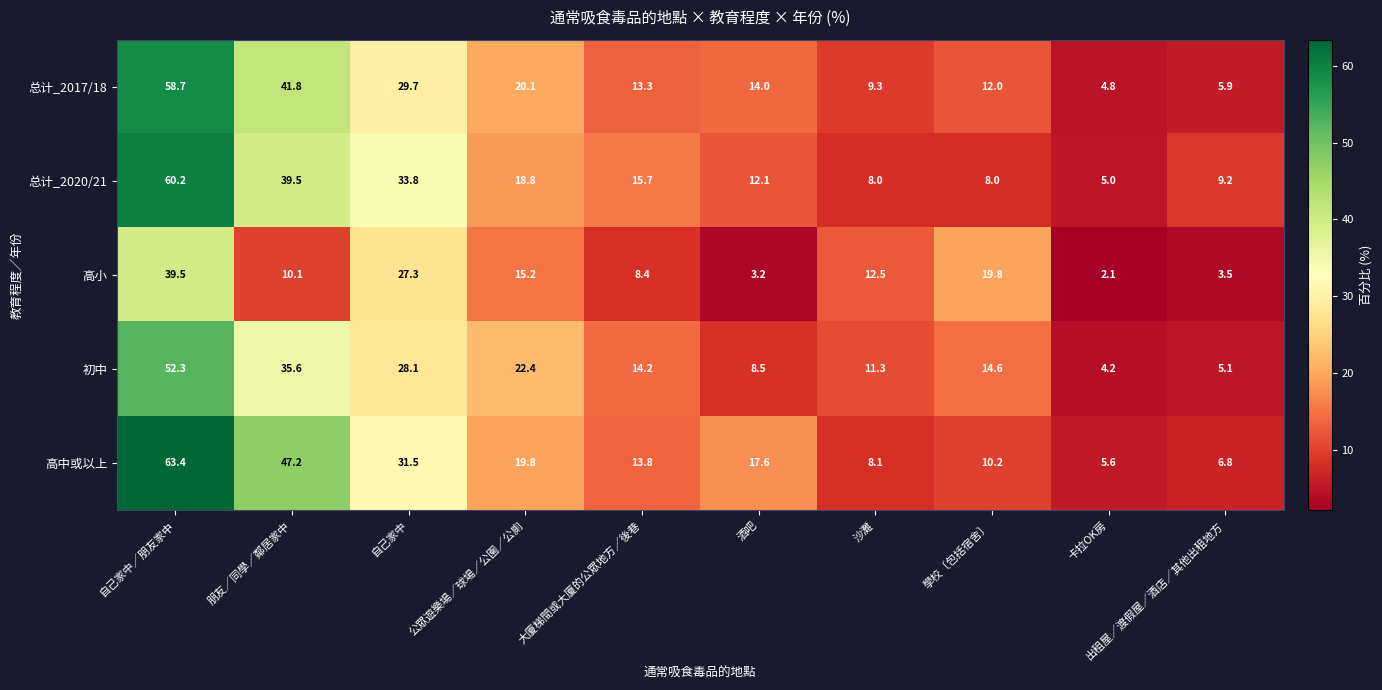

What is the total value across all series at 自己家中／朋友家中?

274.1